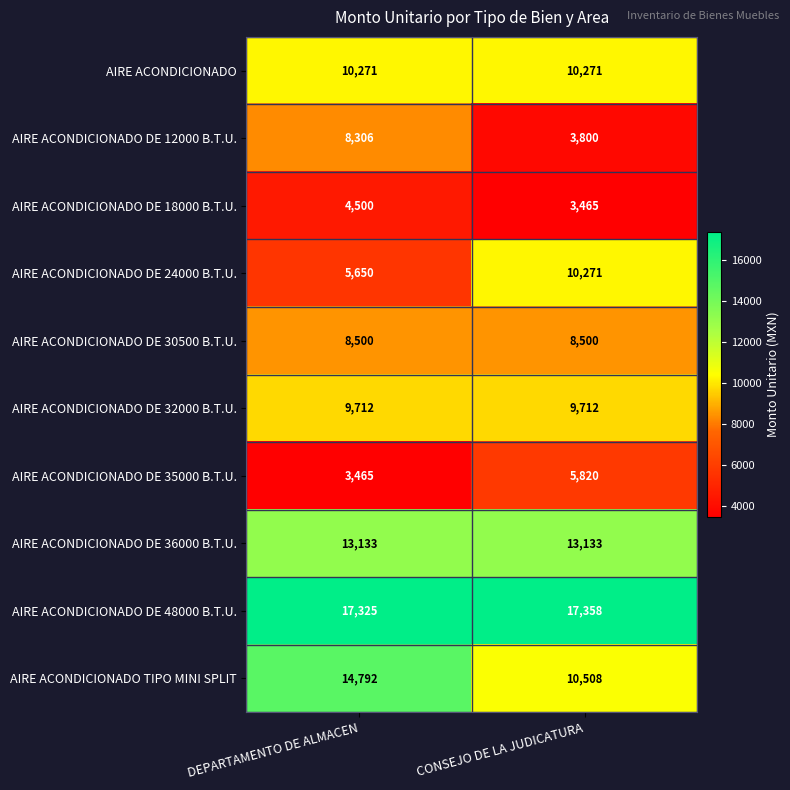

What is the lowest value of the AIRE ACONDICIONADO DE 32000 B.T.U. series?

9712